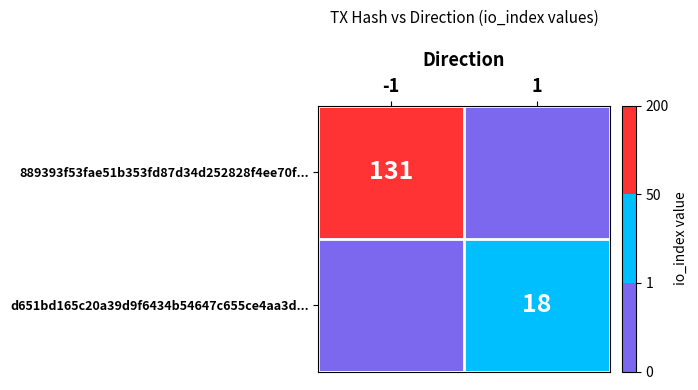

Is it true that 889393f53fae51b353fd87d34d252828f4ee70f... equals 222 at -1?

False